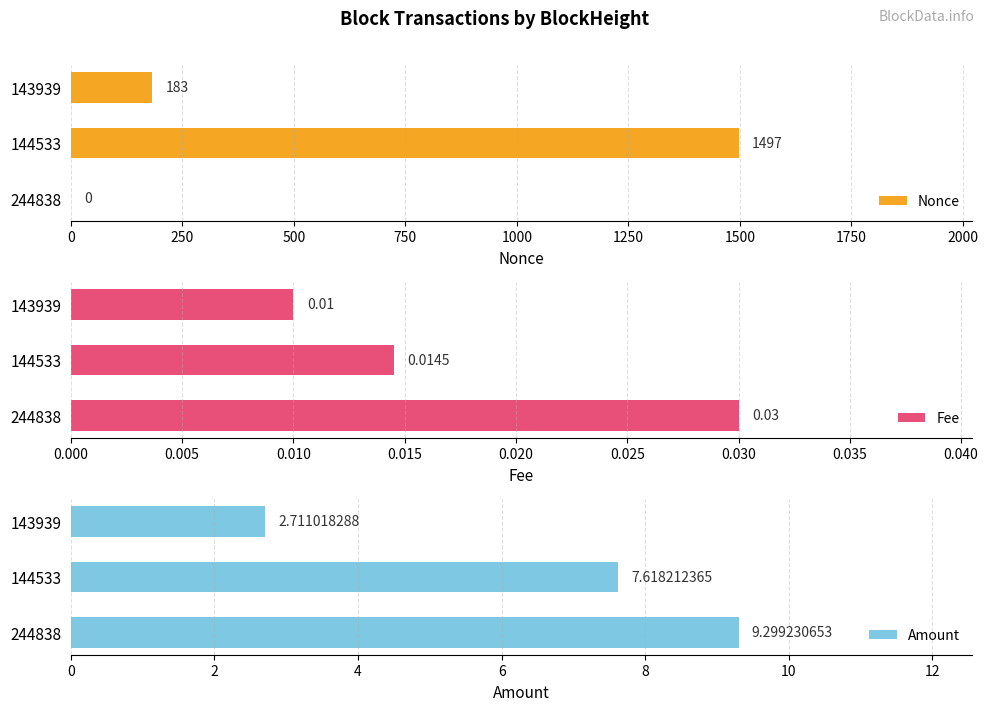

Which series has the largest range (max minus min)?

Nonce